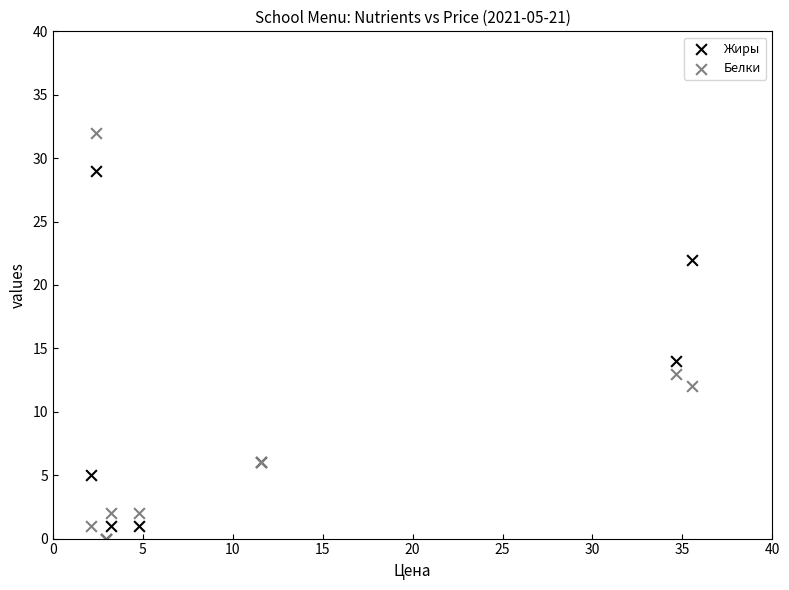

Which series has the widest spread of Y values?

Белки